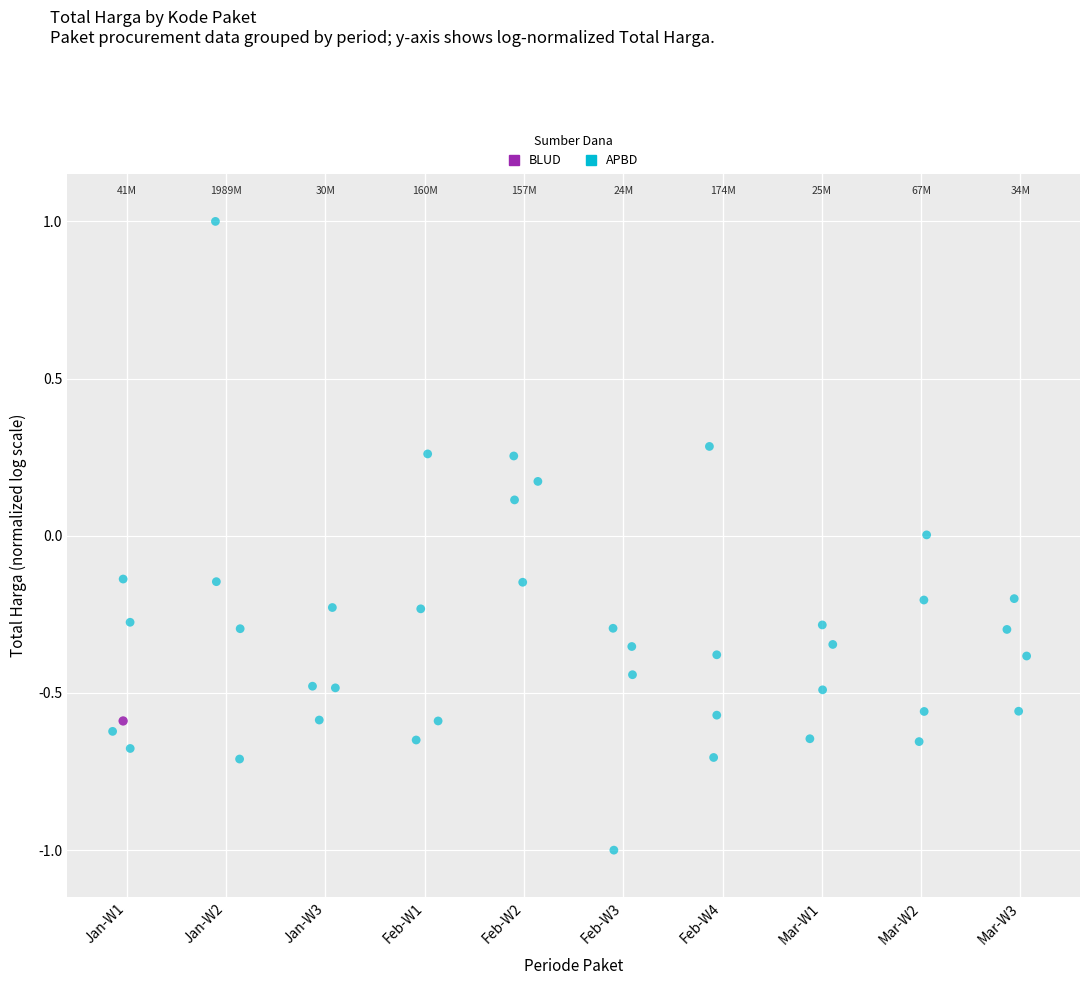

What are all the series names shown in the legend?

BLUD, APBD